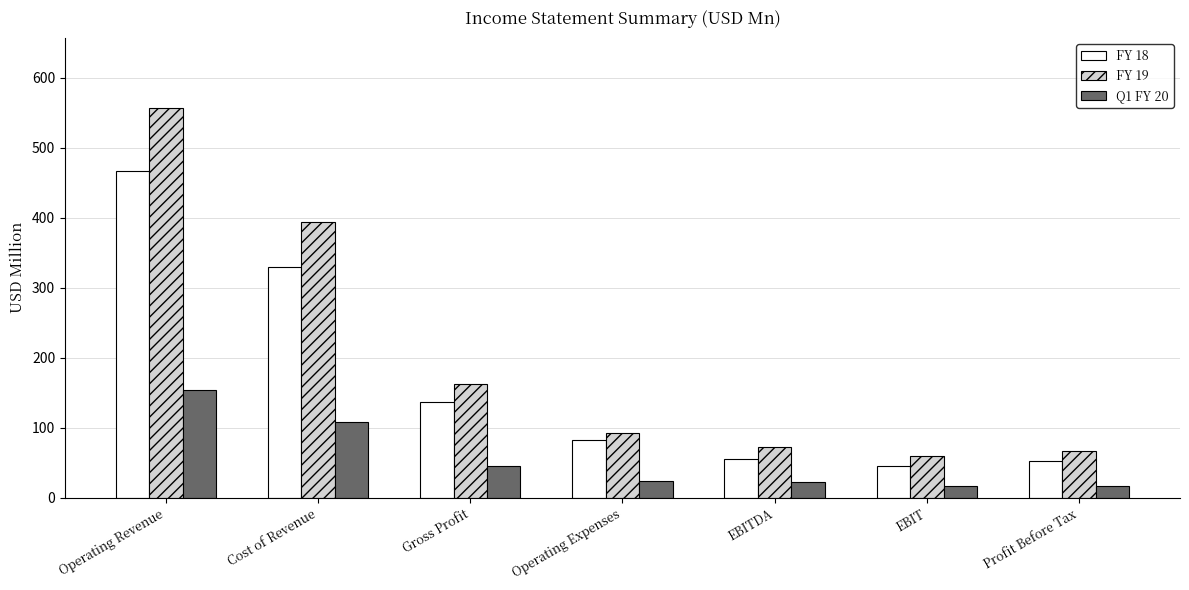

At which label does FY 18 reach its peak?

Operating Revenue